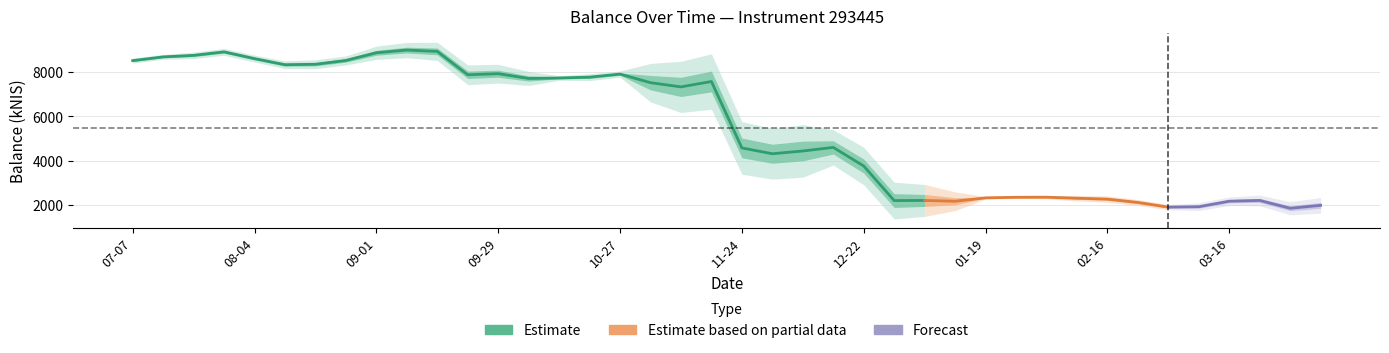

What is the ratio of the value at 2022-08-18 to the value at 2023-01-05?

3.8